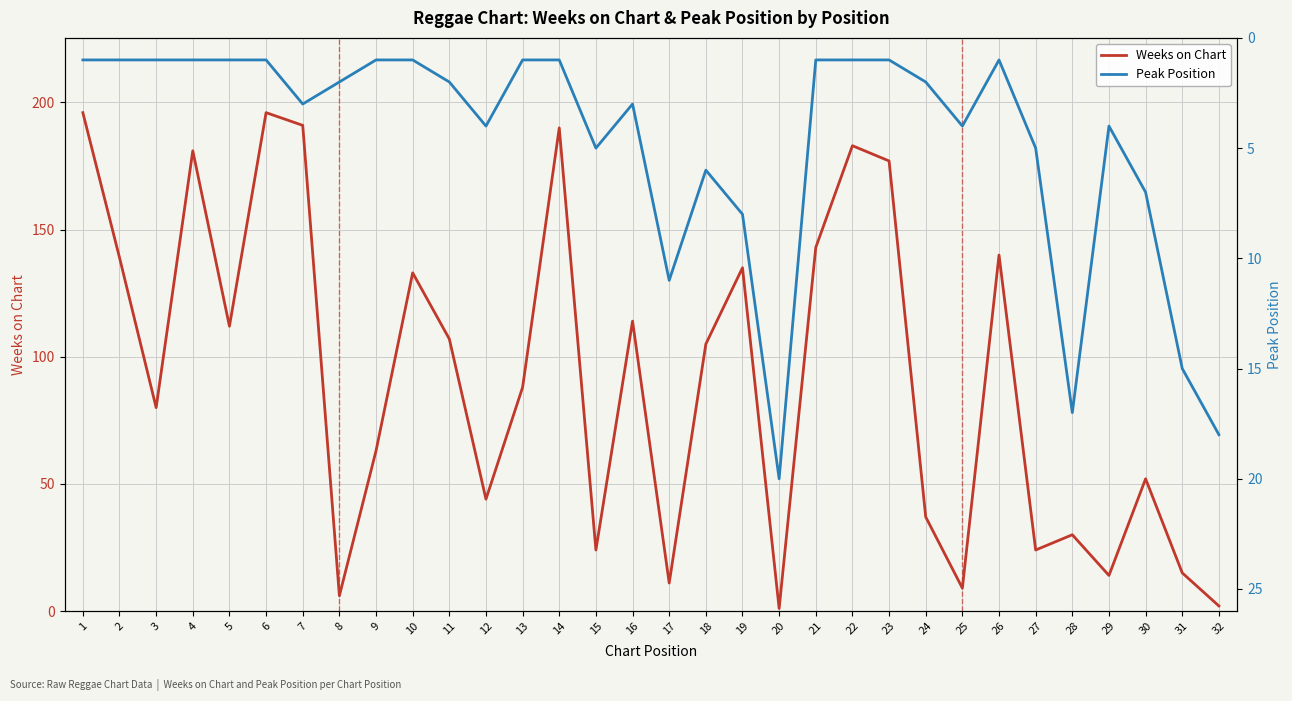

Where does the Weeks on Chart series first go above 105?

1